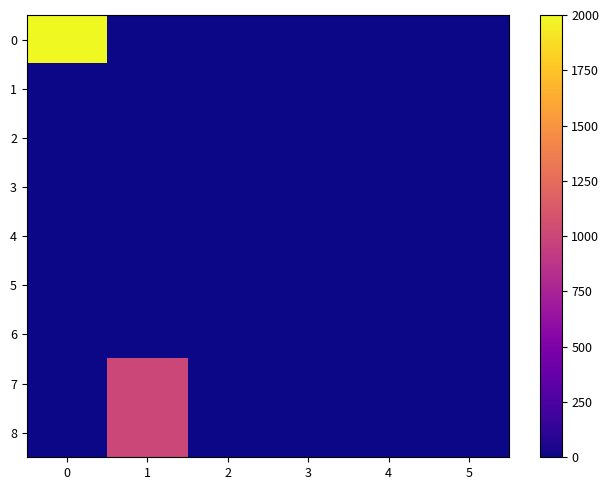

Reading left to right, extract all data points from this chart.

0: 0=2000	1=0	2=0	3=0	4=0	5=0
1: 0=0	1=0	2=0	3=0	4=0	5=0
2: 0=0	1=0	2=0	3=0	4=0	5=0
3: 0=0	1=0	2=0	3=0	4=0	5=0
4: 0=0	1=0	2=0	3=0	4=0	5=0
5: 0=0	1=0	2=0	3=0	4=0	5=0
6: 0=0	1=0	2=0	3=0	4=0	5=0
7: 0=0	1=1000	2=0	3=0	4=0	5=0
8: 0=0	1=1004	2=0	3=0	4=0	5=0